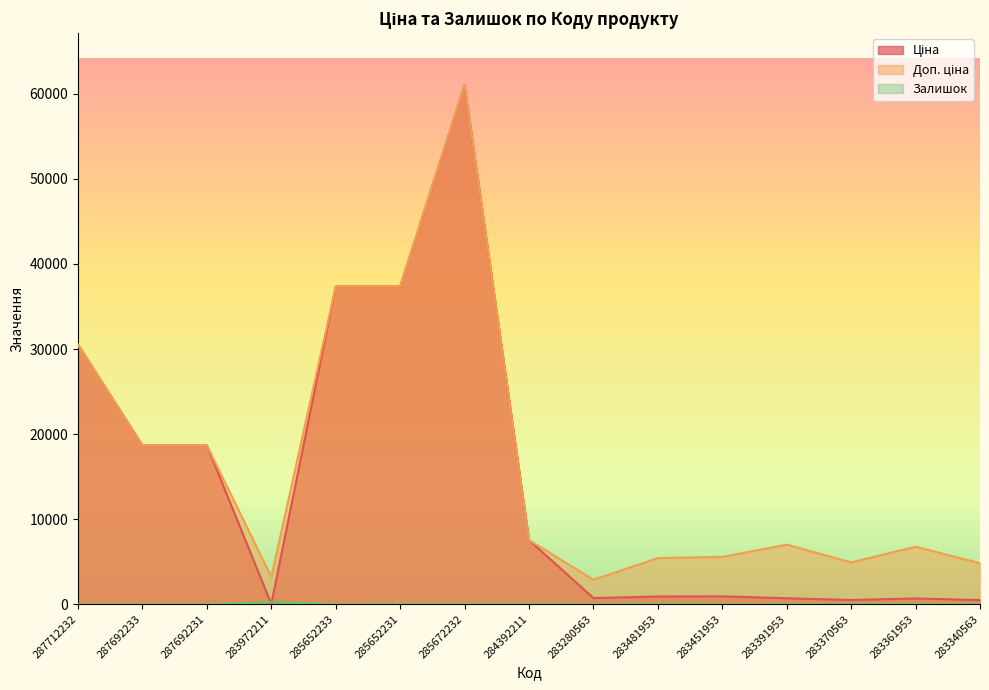

Which label corresponds to the largest value in the chart?

285672232